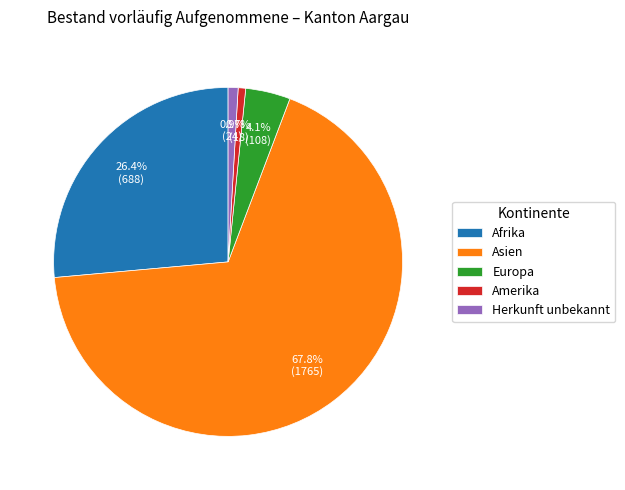

To the nearest percent, what is the difference between the Europa and Asien slice percentages?

64%